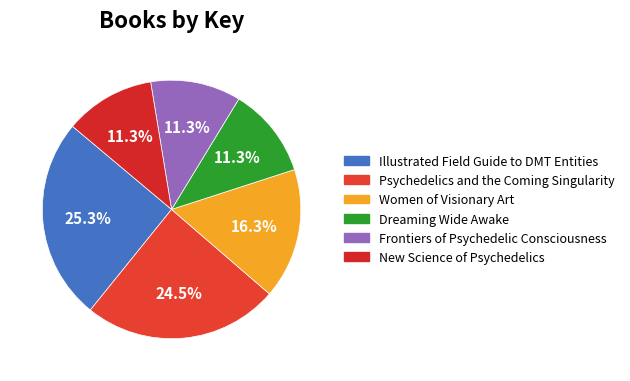

Is it true that Illustrated Field Guide to DMT Entities is 40% of the pie?

False